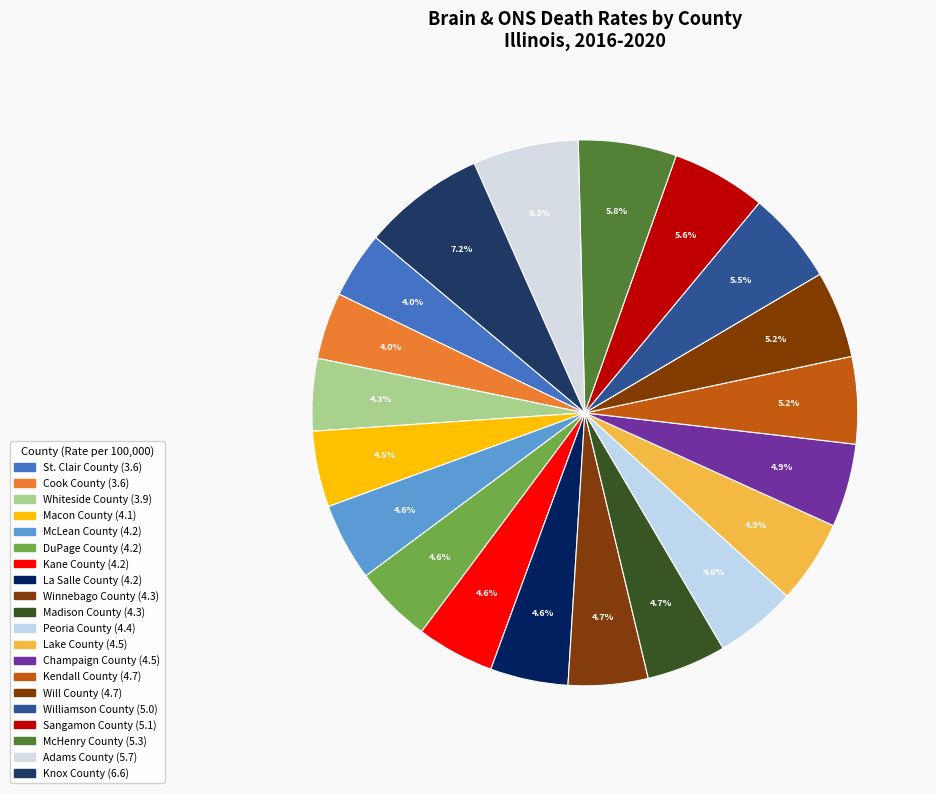

Is it true that Winnebago County is 1% of the pie?

False